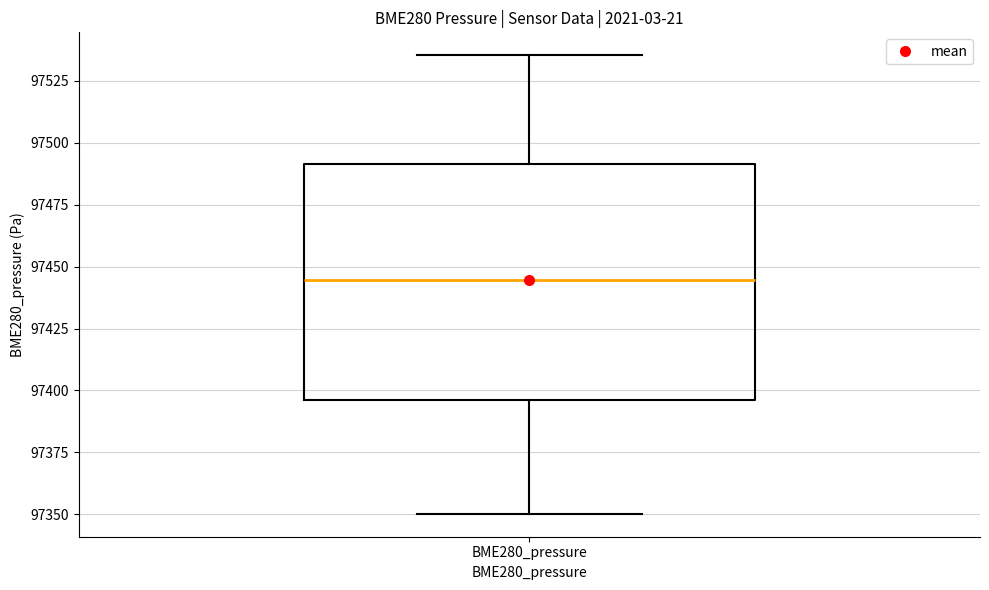

Read this box plot against the y-axis: the position of the median line, the range covered by the box, and the ends of both whiskers. The values are not printed on the chart, so give them approximately, as read against the axis.

median 97445, box 97395 to 97490, whiskers 97350 to 97535